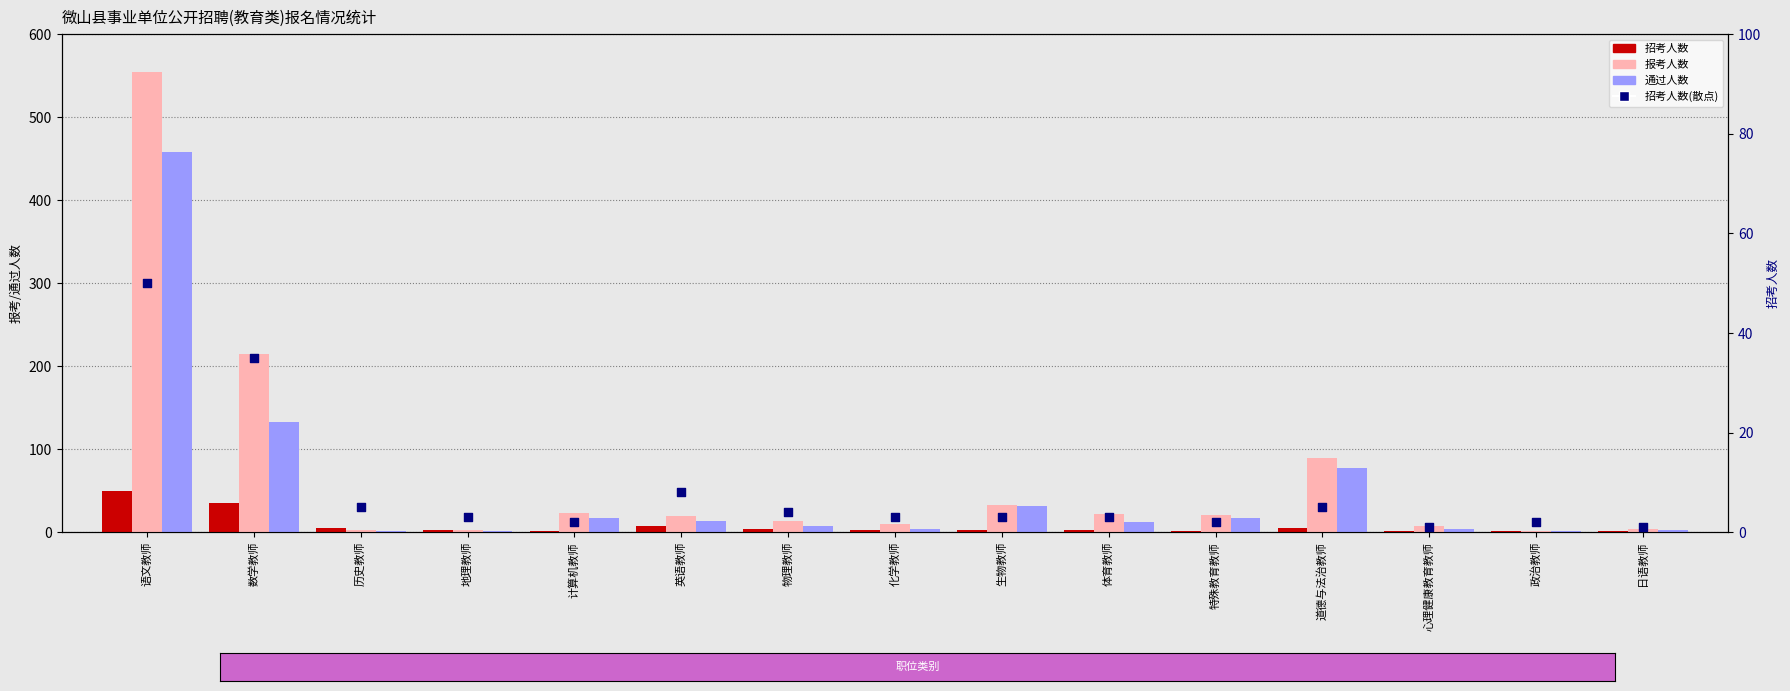

Which series contains the lowest Y value?

招考人数